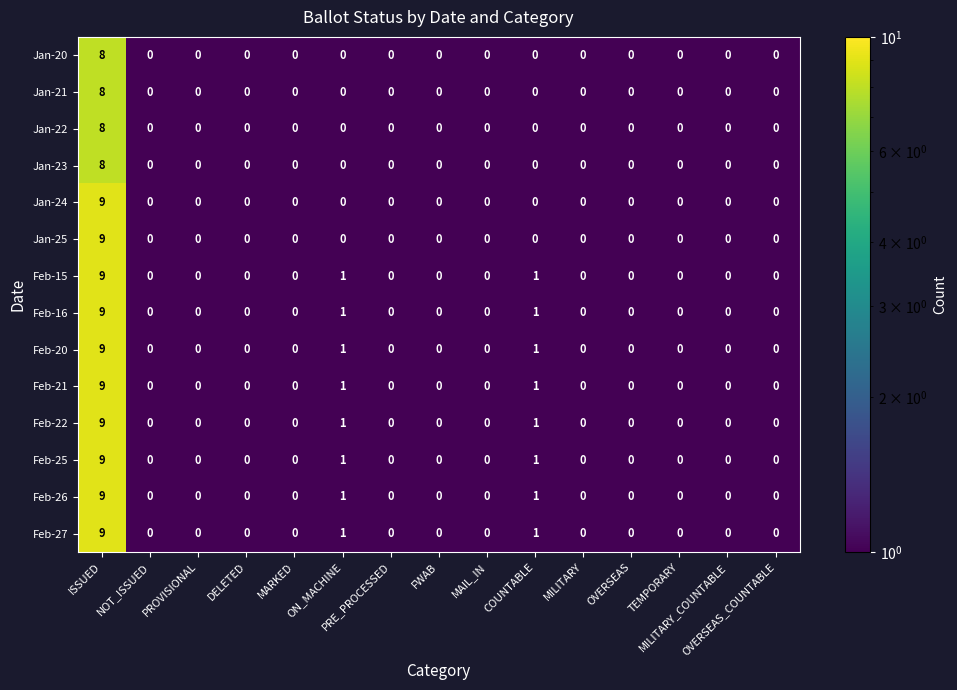

What is the difference between the maximum and minimum values in the Feb-25 series?

9